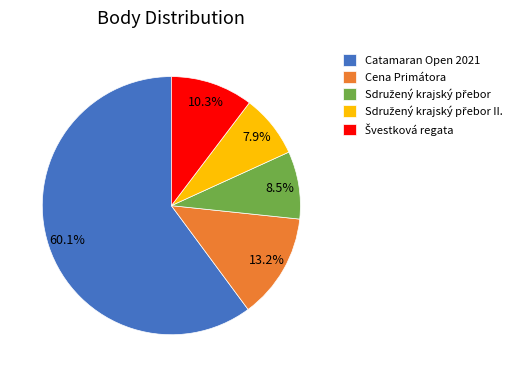

The Catamaran Open 2021 slice represents 60% of the pie. True or false?

True